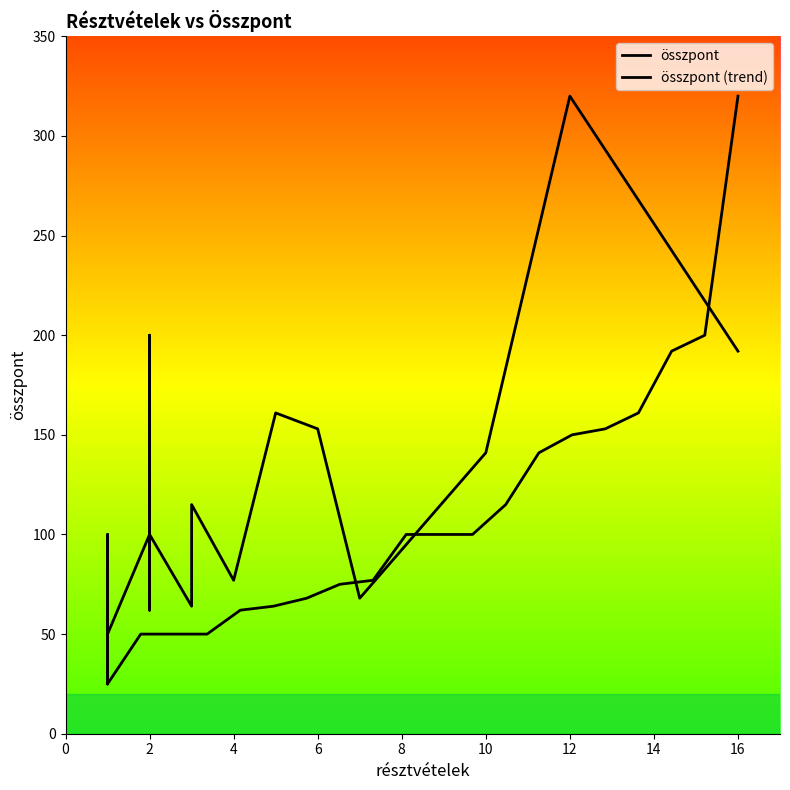

How many data points in összpont (trend) are less than 100?

9